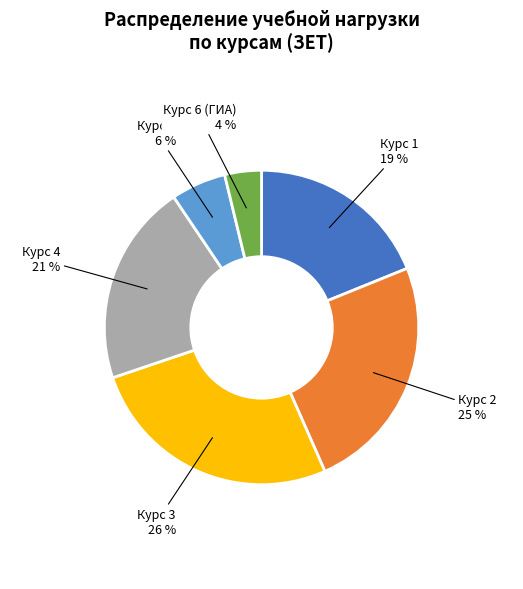

Which category has the smallest portion of the pie?

Курс 6 (ГИА)